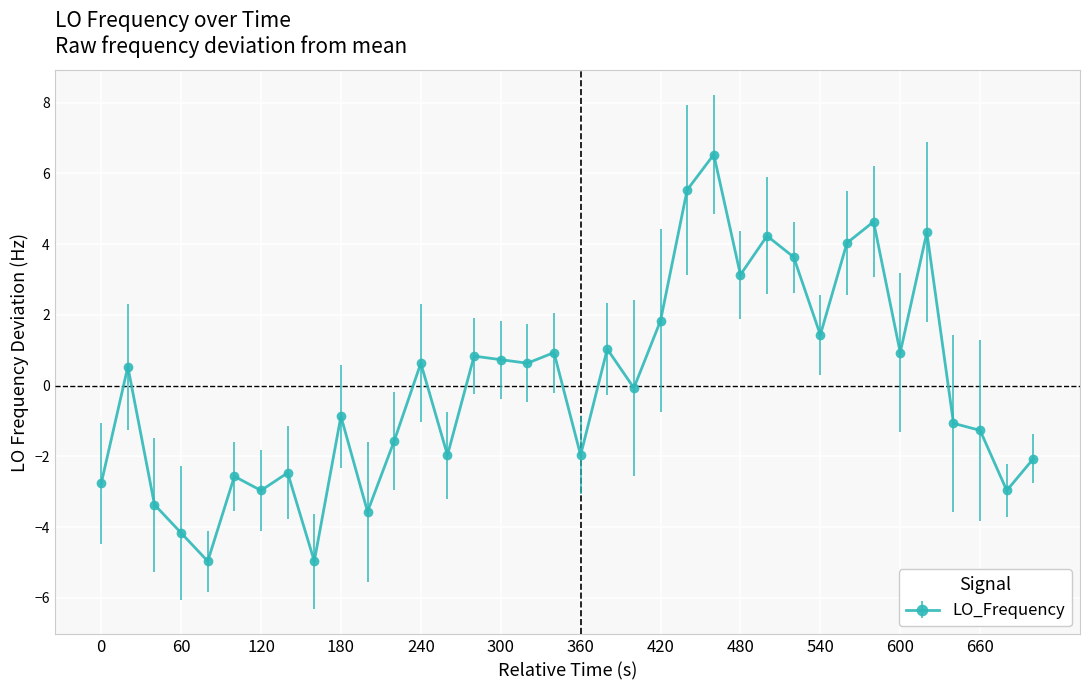

How many values are above zero?

18